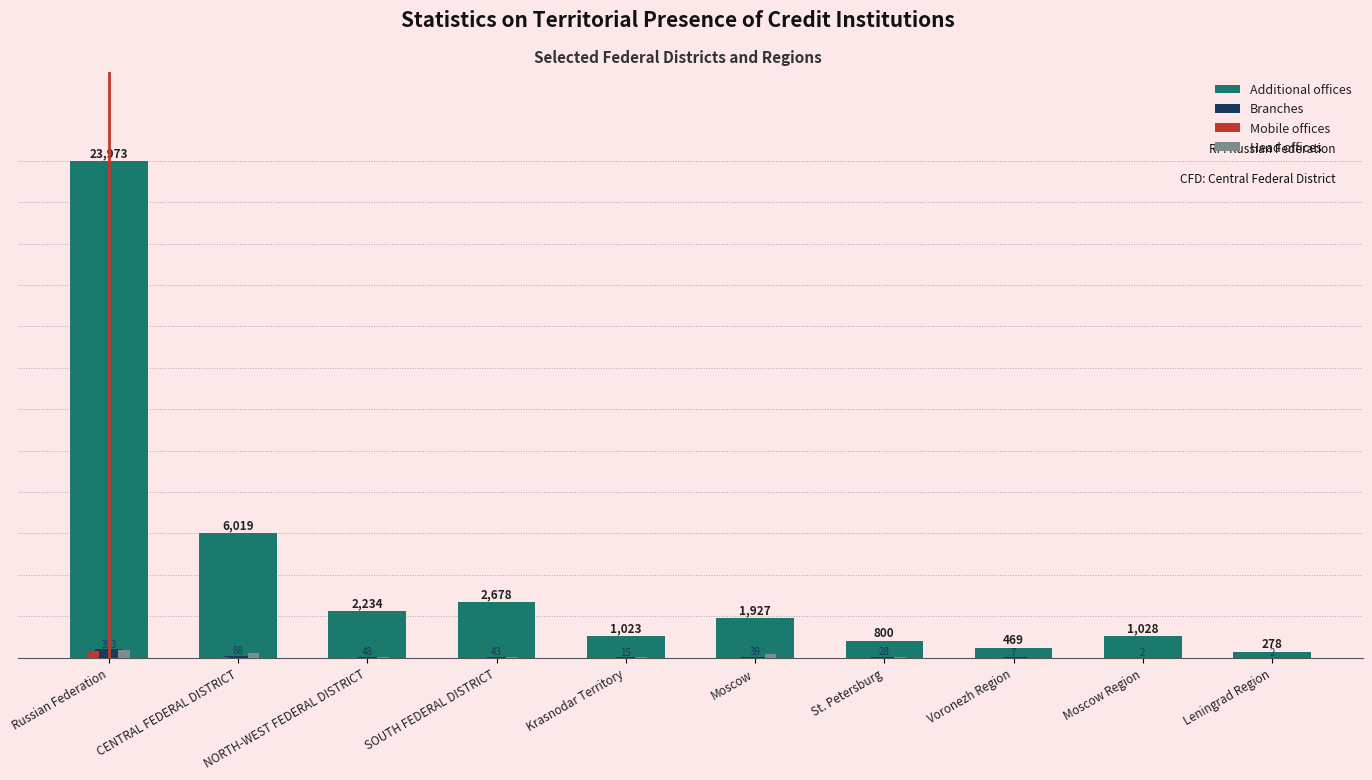

Are the bars horizontal?

No